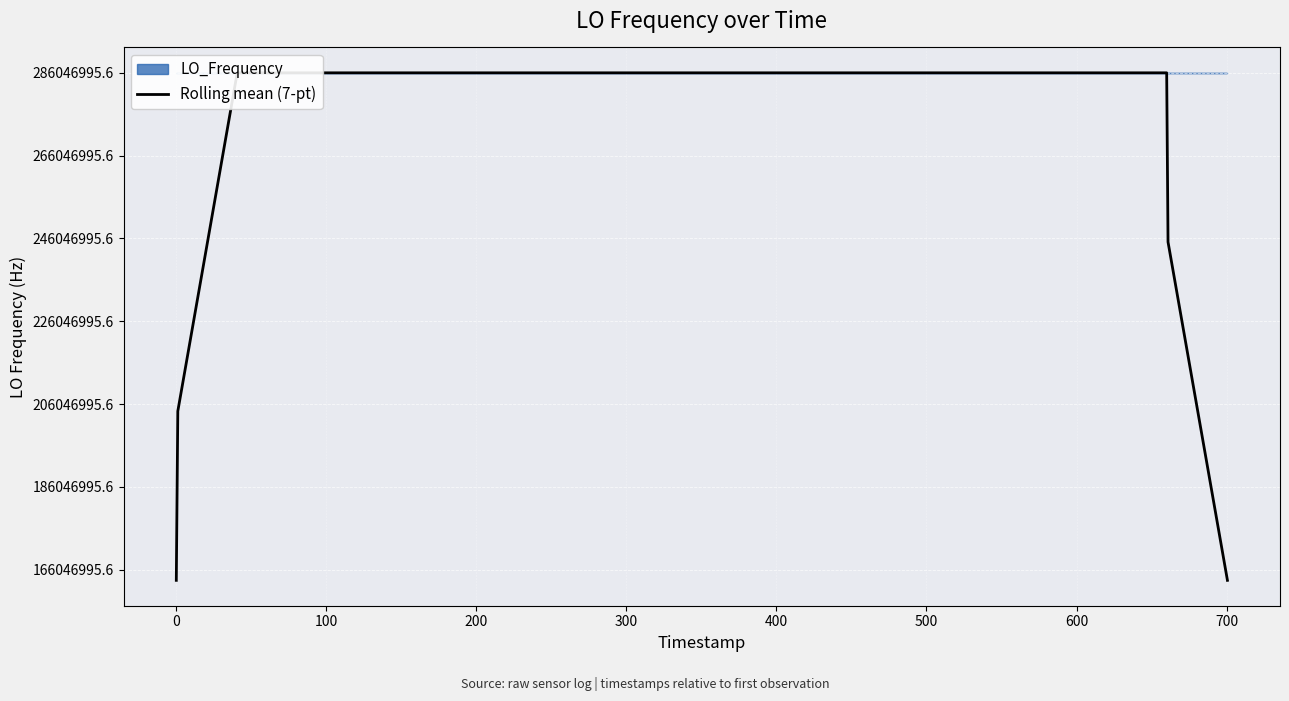

Count the number of categories in the chart.

40